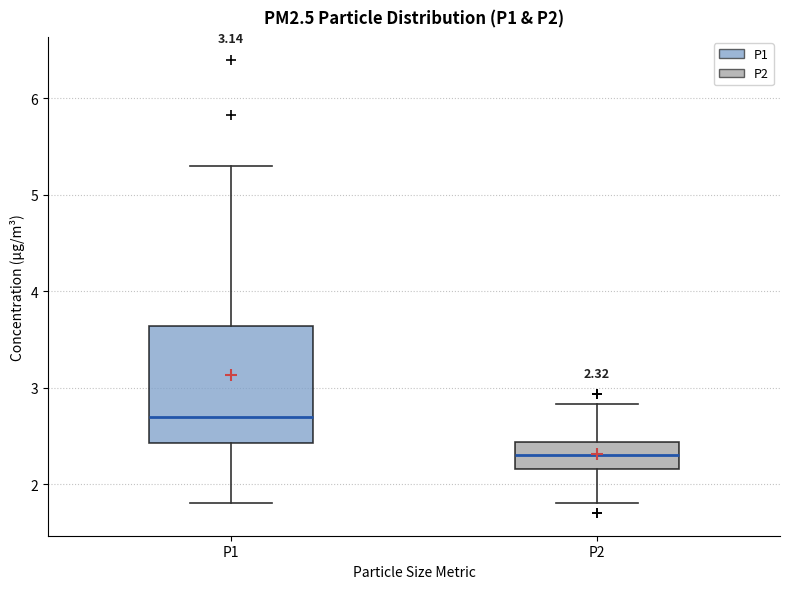

Comparing the boxes themselves (not the whiskers), which one is the tallest?

P1